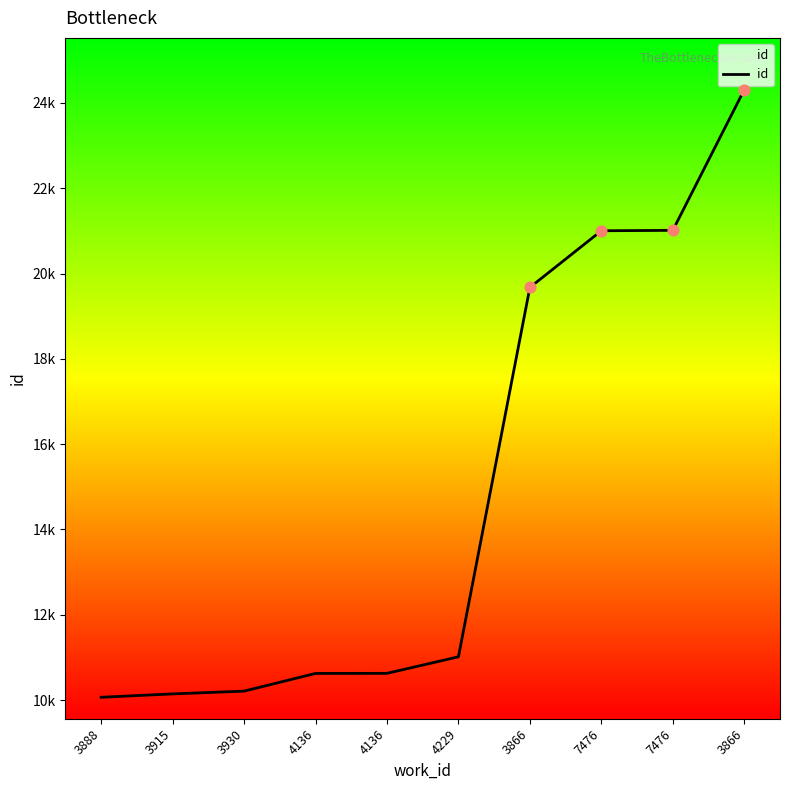

Is this an area chart (filled region under the line)?

Yes